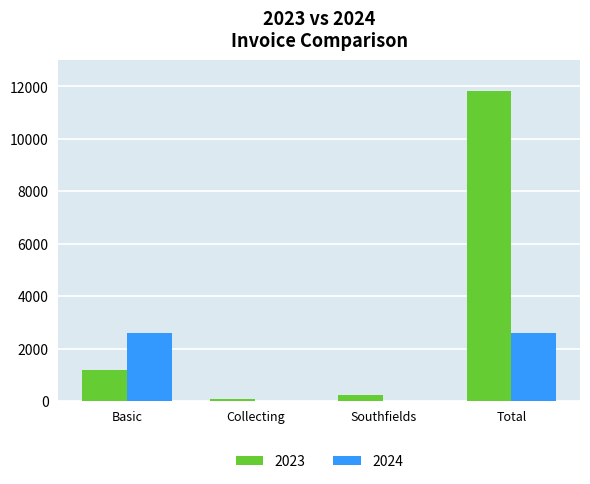

What is the sum of all 2023 values?

13340